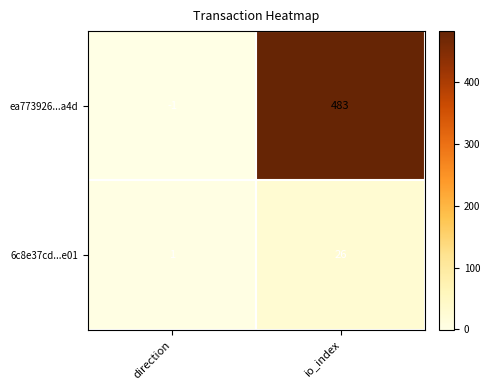

Rank the series by their maximum value, from lowest to highest.

6c8e37cd...e01, ea773926...a4d